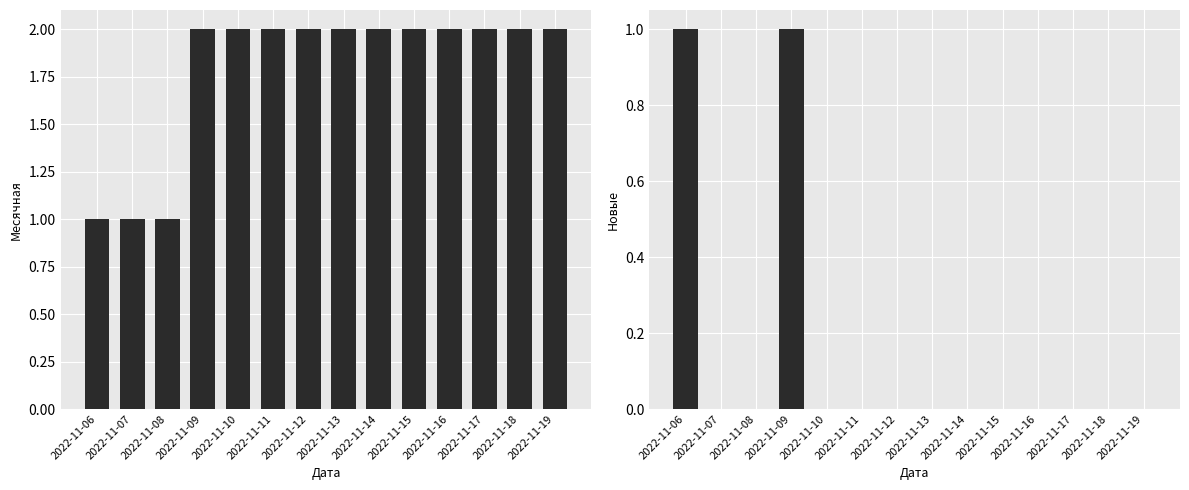

True or false: Месячная has a value of 3 at 2022-11-09.

False